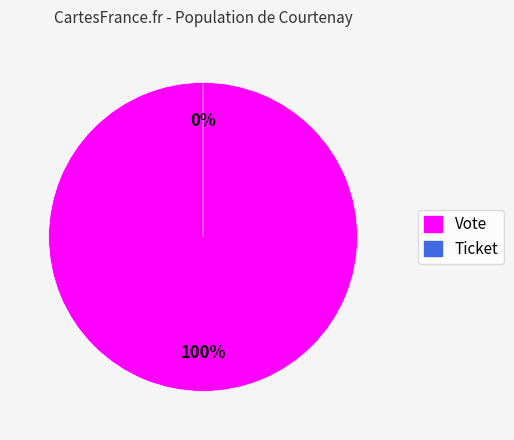

What is the change in value from Vote to Ticket?

-1